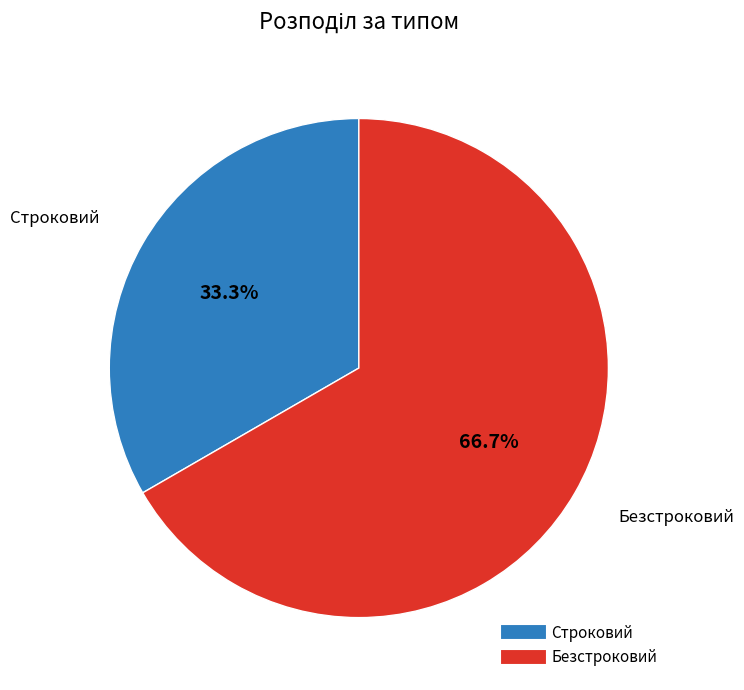

Is there a majority slice in this chart?

Yes